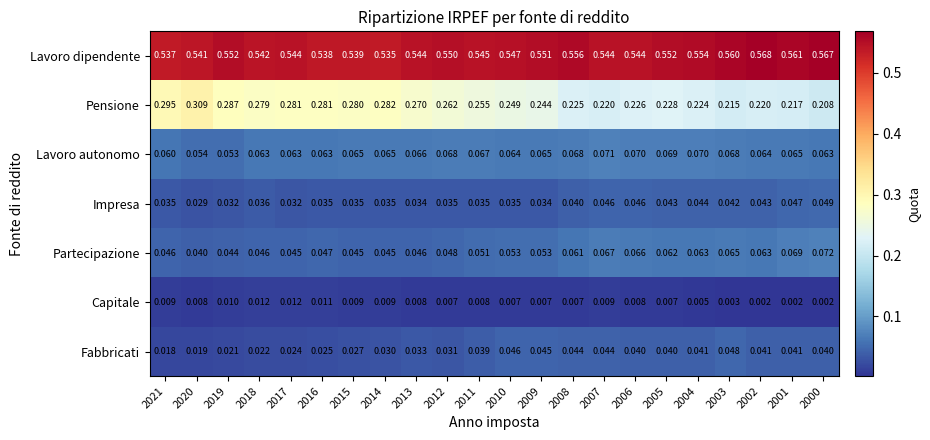

Which series has the largest total across all categories?

Lavoro dipendente